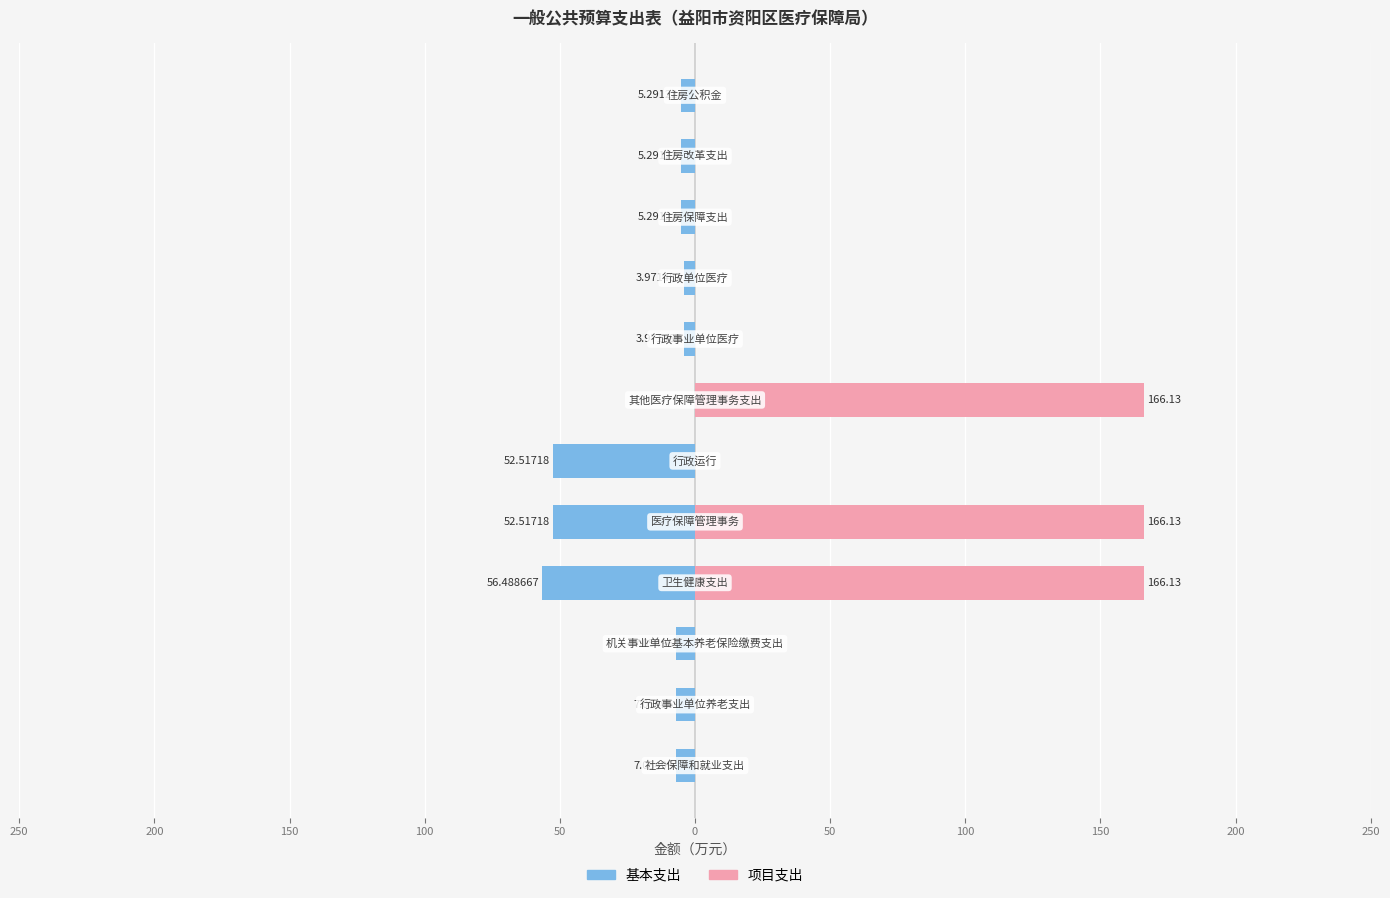

Reading left to right, list all the values displayed in this chart.

基本支出: -7.1	-7.1	-7.1	-56.5	-52.5	-52.5	0.0	-4.0	-4.0	-5.3	-5.3	-5.3
项目支出: 0.0	0.0	0.0	166.1	166.1	0.0	166.1	0.0	0.0	0.0	0.0	0.0